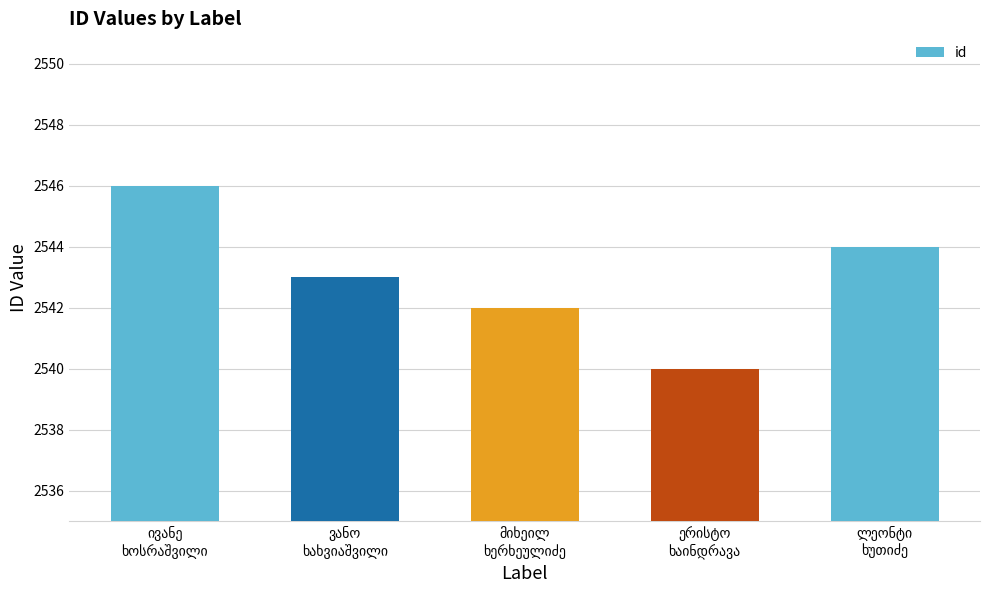

What is the minimum value shown in the chart?

2540